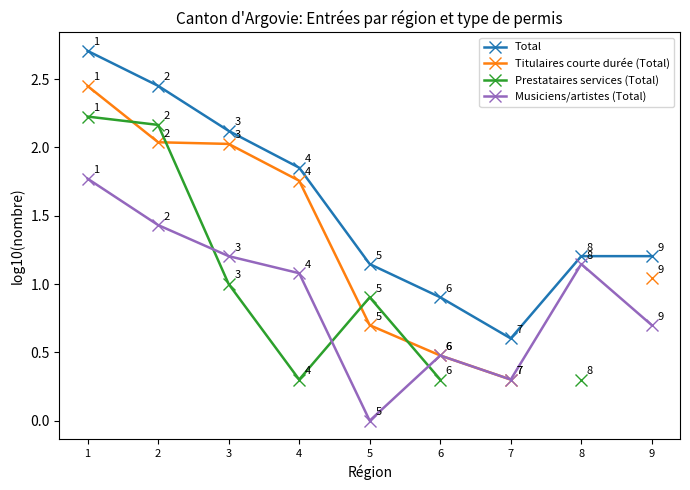

True or false: Titulaires courte durée (Total) has more than 1 interior local peaks.

False